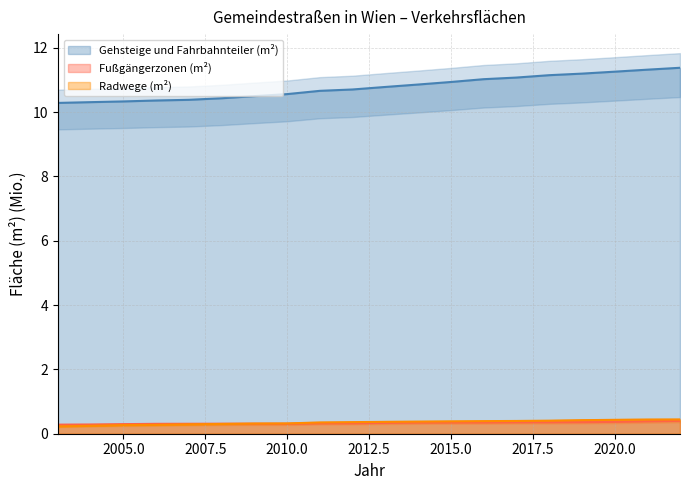

Reading left to right, transcribe all the data shown in this chart.

Gehsteige und Fahrbahnteiler (m²): 10.3	10.3	10.3	10.4	10.4	10.4	10.5	10.6	10.7	10.7	10.8	10.9	10.9	11.0	11.1	11.1	11.2	11.3	11.3	11.4
baulich gestaltete Fußgängerzonen (m²): 0.3	0.3	0.3	0.3	0.3	0.3	0.3	0.3	0.3	0.3	0.3	0.3	0.3	0.4	0.4	0.4	0.4	0.4	0.4	0.4
baulich getrennt ausgebildete Radwege (m²): 0.2	0.2	0.3	0.3	0.3	0.3	0.3	0.3	0.4	0.4	0.4	0.4	0.4	0.4	0.4	0.4	0.4	0.4	0.4	0.4